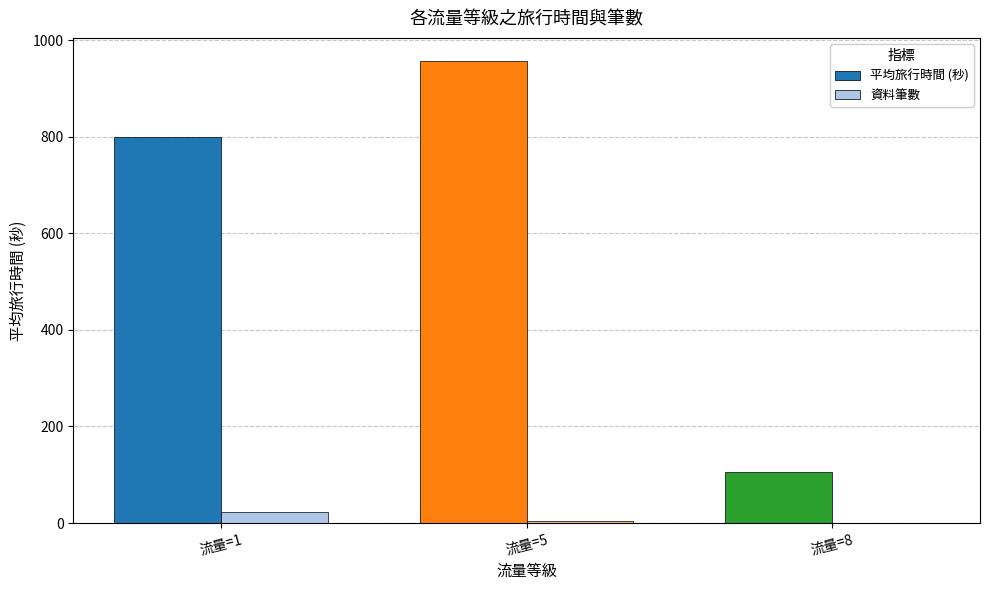

What is the total value across all series at 流量=5?

962